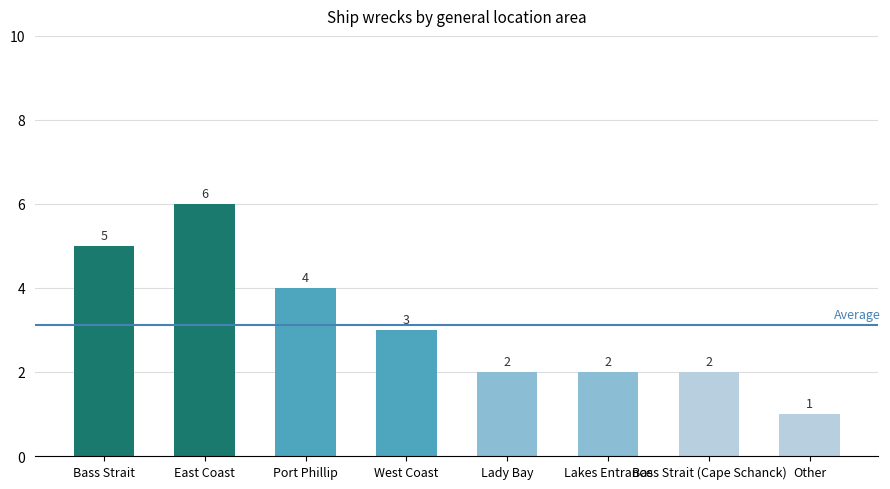

How many distinct data groups are displayed?

1